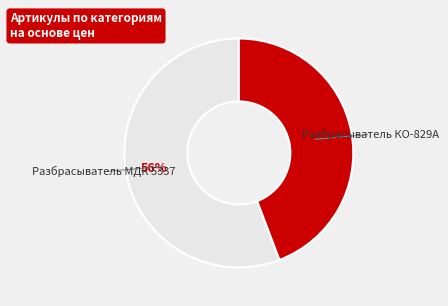

To the nearest percent, what is the difference between the largest and smallest slice percentages?

12%